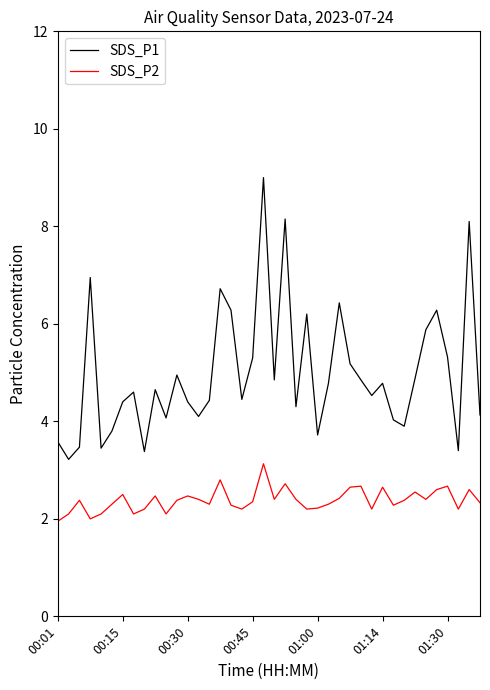

True or false: SDS_P1 and SDS_P2 cross at least once.

False